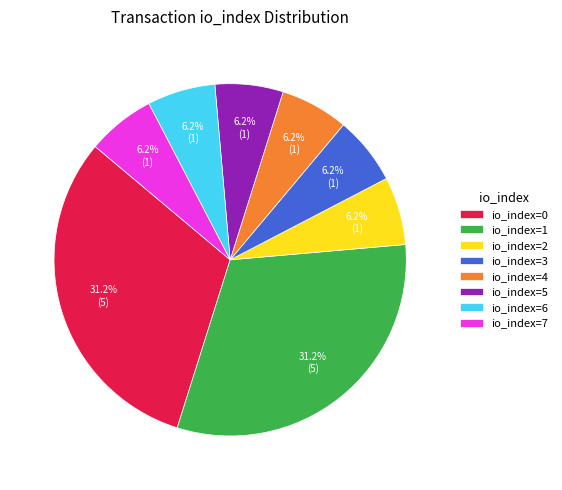

Is there a majority slice in this chart?

No